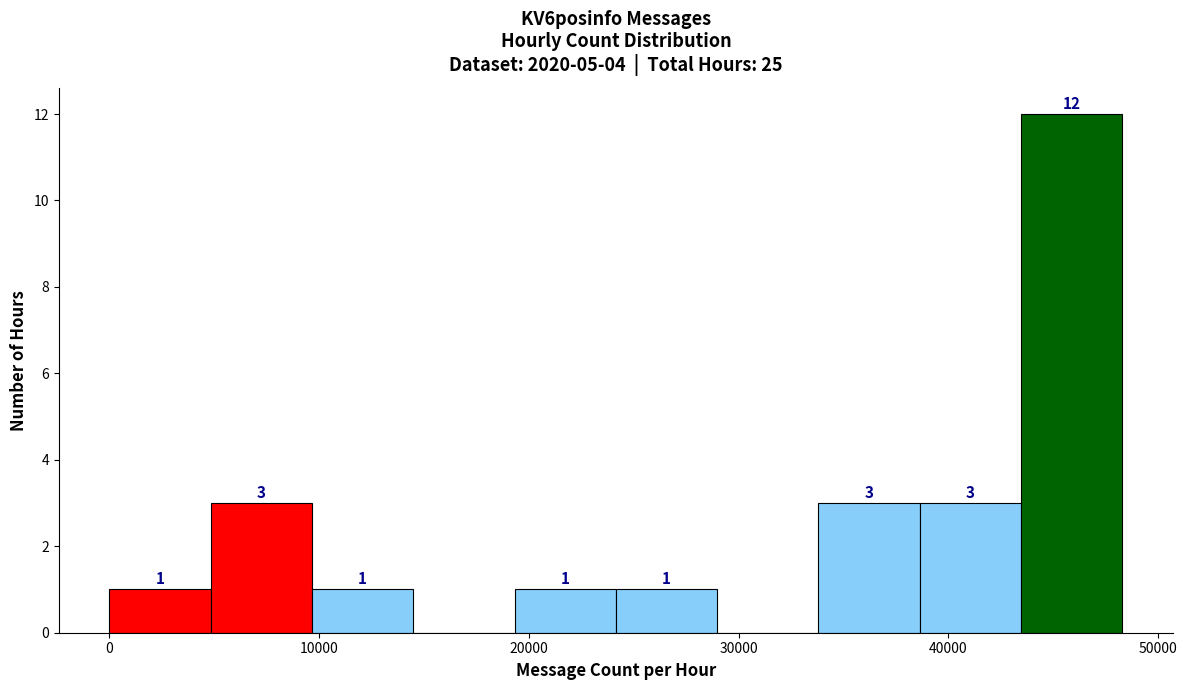

Which range on the x-axis has the tallest bar?

43000 to 48000